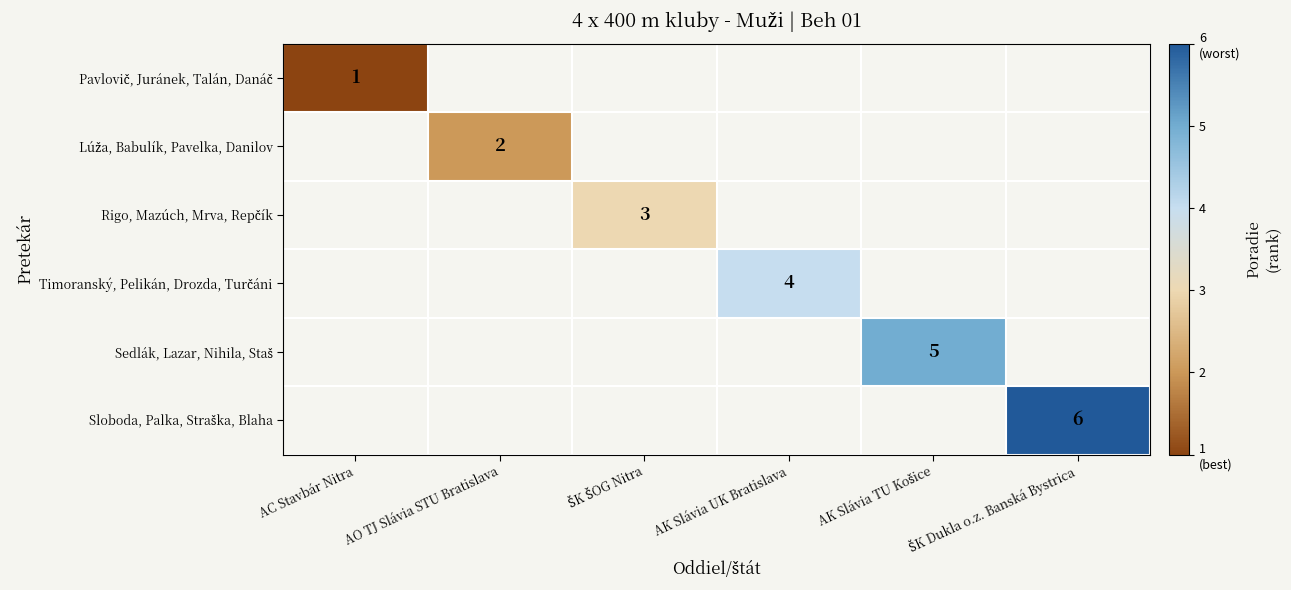

The Lúža, Babulík, Pavelka, Danilov series shows -1 at ŠK ŠOG Nitra. True or false?

False